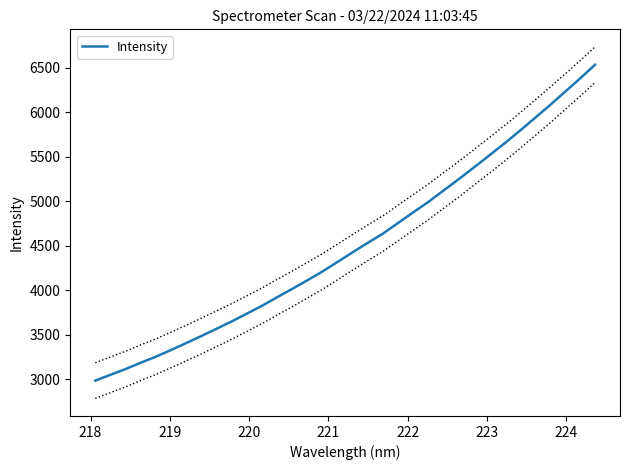

What is the average value?

4507.9